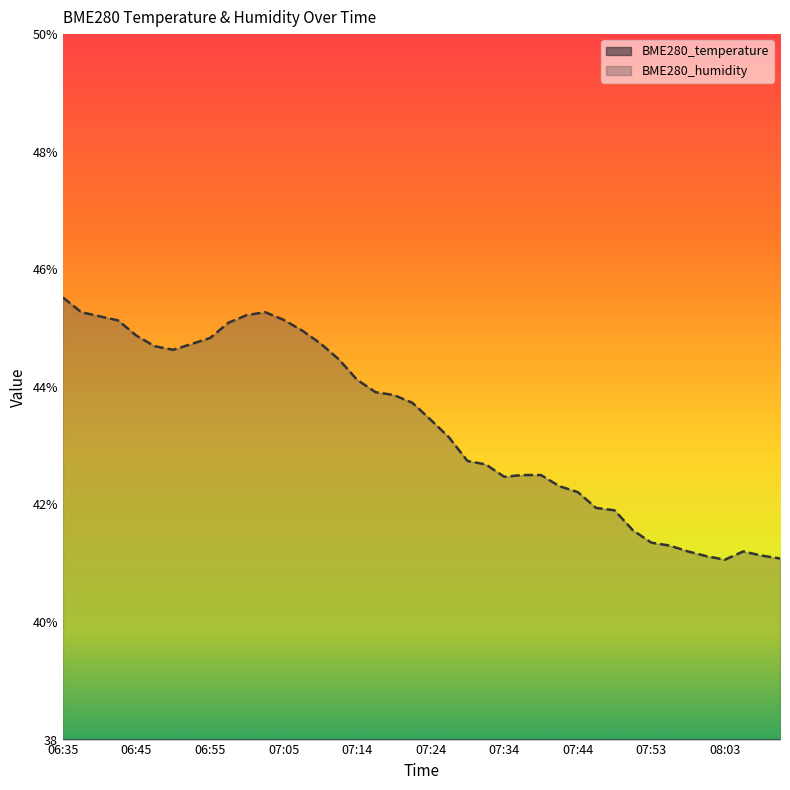

Between 06:45 and 07:24, which series saw the biggest shift?

BME280_humidity